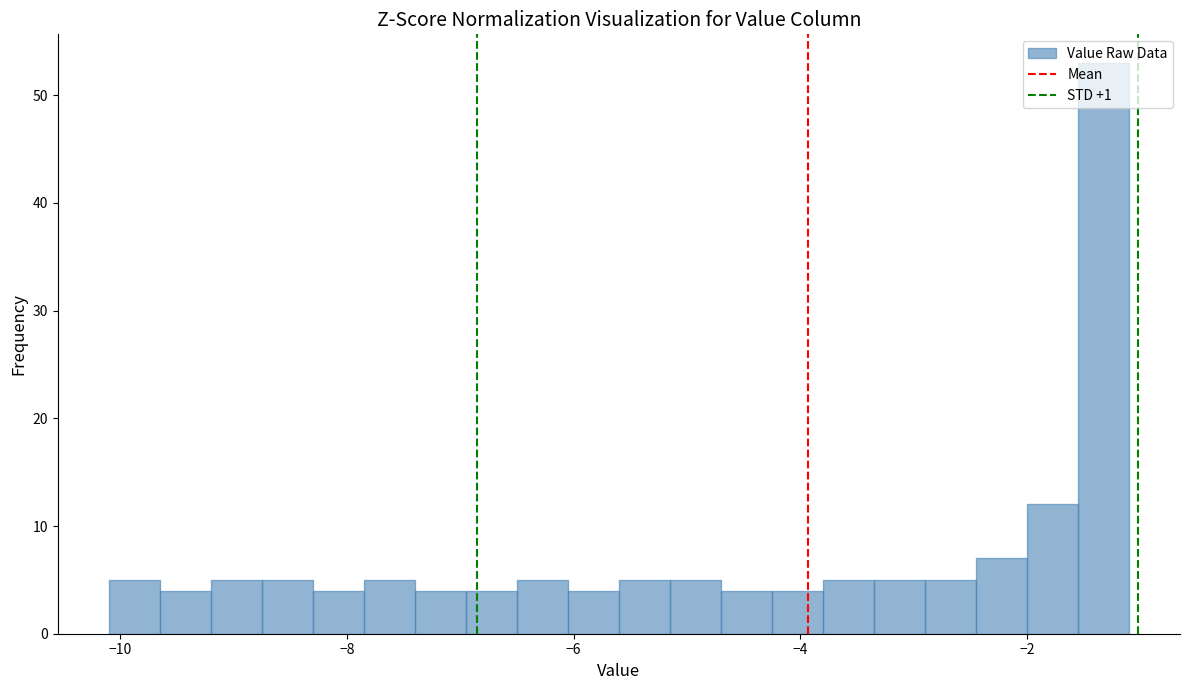

Read against the x-axis, roughly where is the centre of the tallest bar?

-1.4